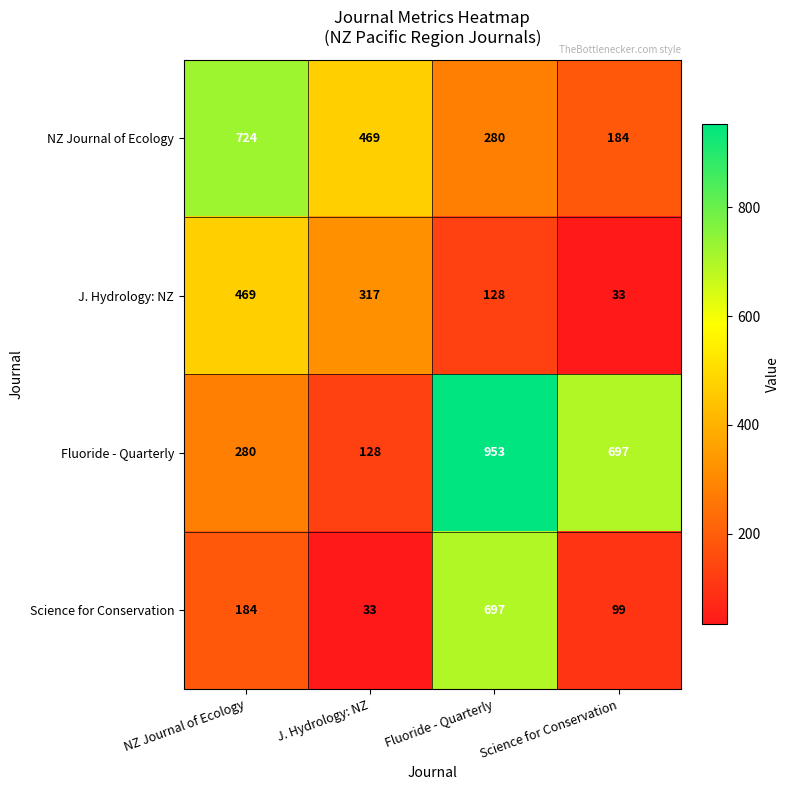

Count the number of data series in this chart.

4